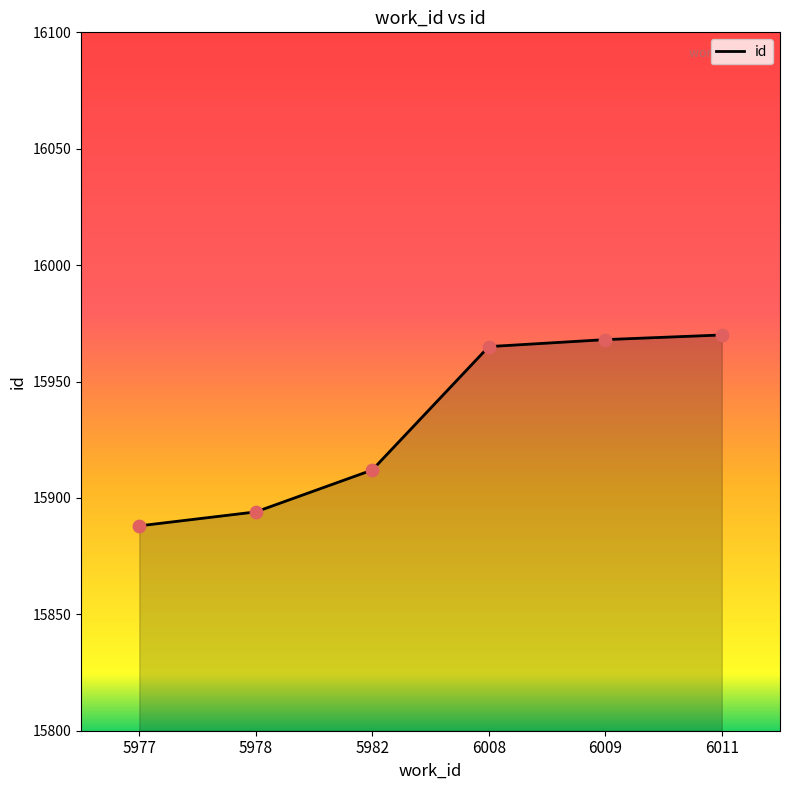

What is the change in value from 5978 to 6008?

+71